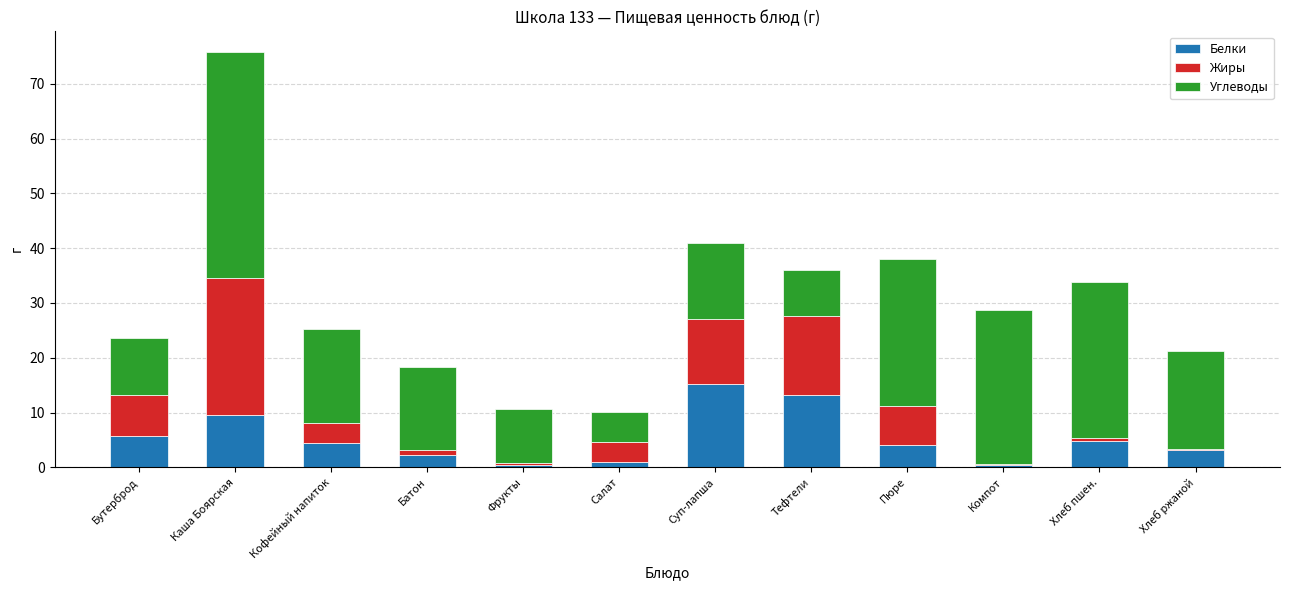

At which category is the sum across all series the highest?

Каша Боярская